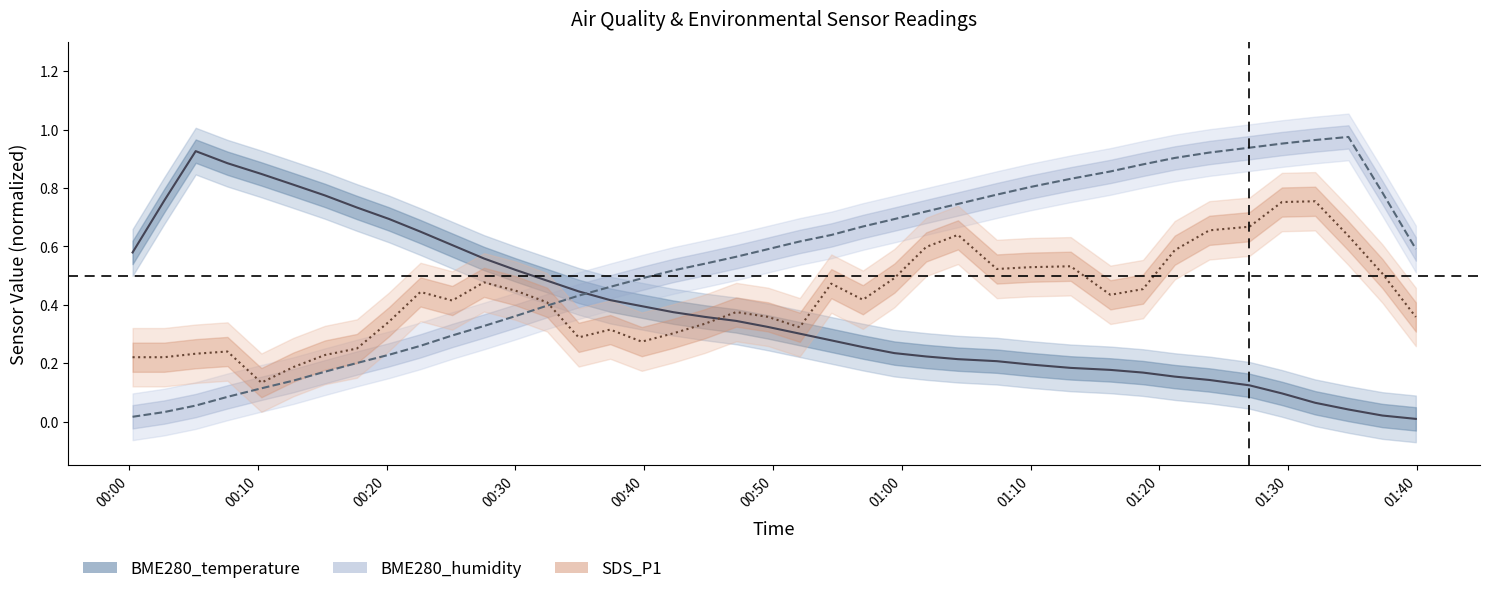

Does the chart display data point markers on the line(s)?

No